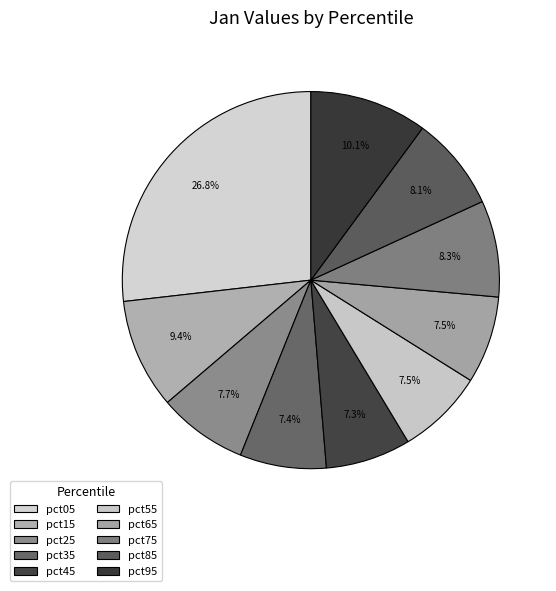

True or false: pct05 accounts for 12% of the total.

False